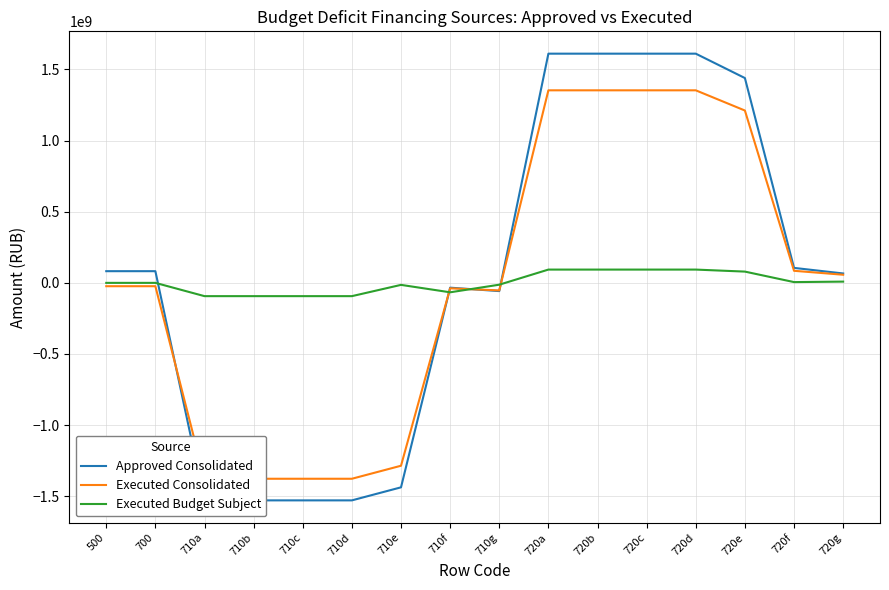

The Executed Consolidated series shows 1353412561.2 at 720c. True or false?

True